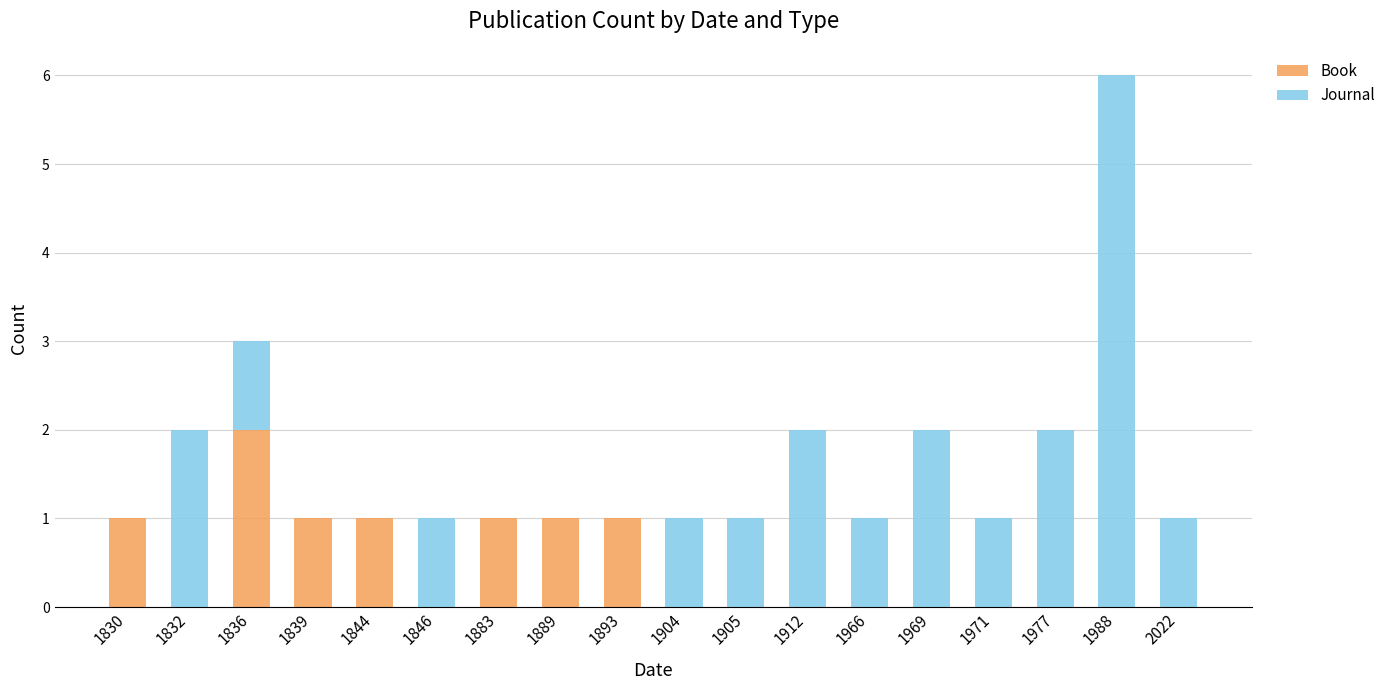

At which category is the sum across all series the highest?

1988